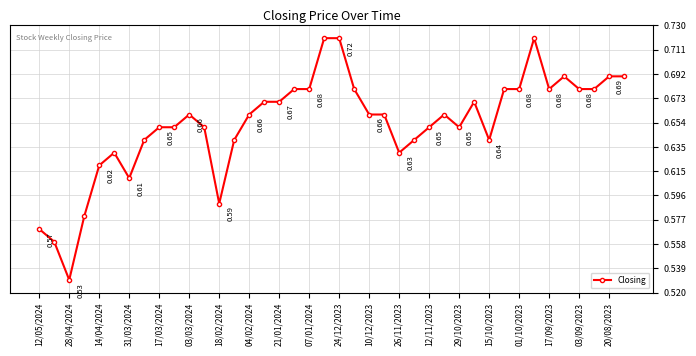

Count the number of data series in this chart.

1